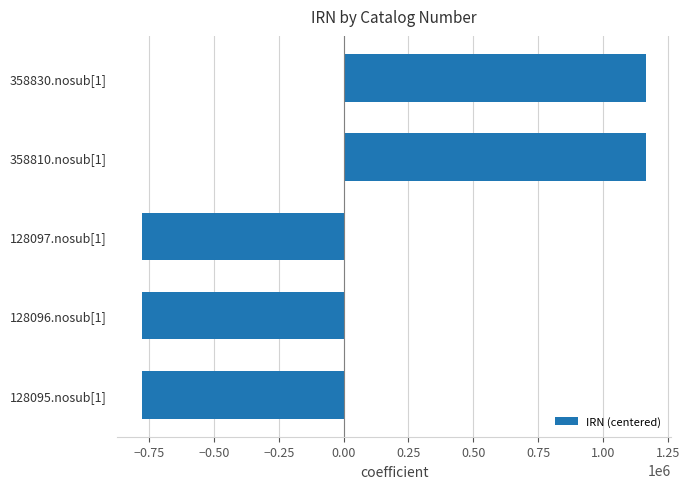

How many data points are less than -777968?

3